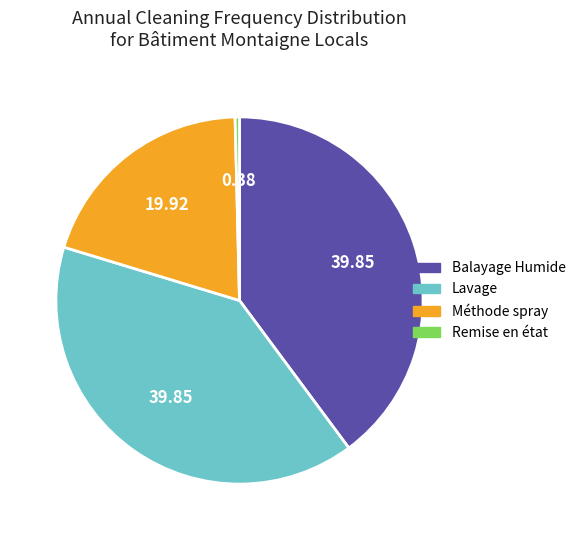

Combined, do Remise en état and Méthode spray account for over 50%?

No